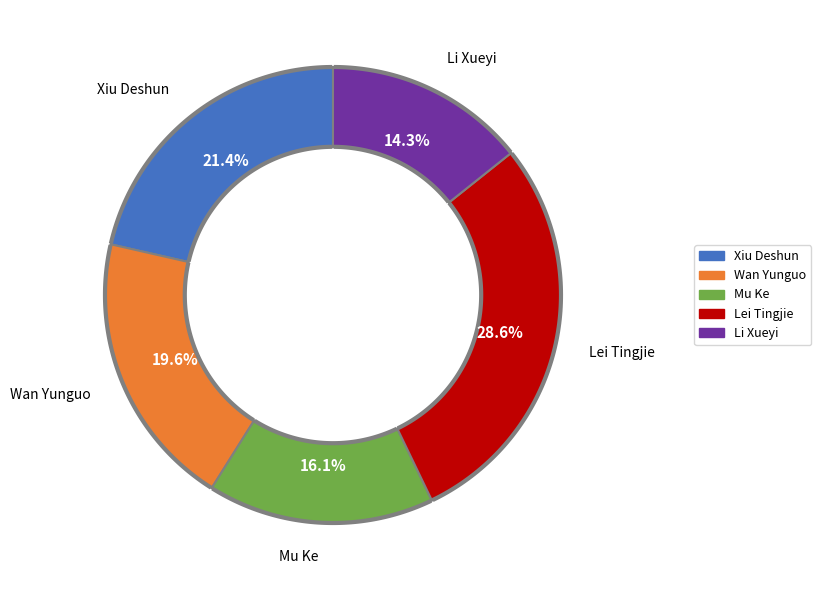

To the nearest percent, what is the difference between the largest and smallest slice percentages?

14%